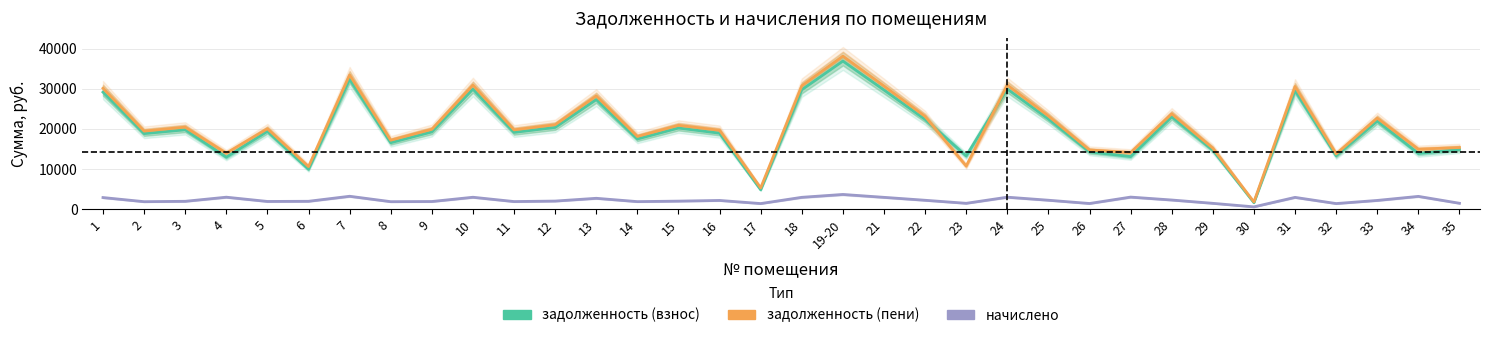

Reading left to right, what are all the values shown in this chart?

задолженность (взнос): 29148.8	18826.4	19778.5	12945.2	19404.1	9947.8	32357.9	16558.1	19254.2	29897.7	19125.8	20361.4	27292.9	17486.9	20216.9	18928.4	4837.3	29737.0	36887.9	29683.7	22367.1	13261.5	29925.4	22463.3	14280.4	13095.9	22998.1	14708.2	1619.2	29576.6	13298.4	21949.9	13875.4	14868.5
задолженность (пени): 30116.8	19451.6	20435.3	13943.3	20048.5	10605.4	33432.4	17184.1	19893.6	30890.5	19760.9	21037.5	28199.2	18117.4	20888.2	19656.6	5306.2	30724.5	38112.8	30669.4	23109.8	10751.7	30923.5	23209.2	14754.5	14101.7	23761.8	15196.6	1814.6	30558.8	13767.2	22678.8	14941.0	15362.2
начислено: 2903.8	1875.4	1970.3	2994.3	1933.0	1973.0	3223.4	1878.1	1918.1	2978.4	1905.3	2028.3	2718.9	1891.4	2014.0	2184.5	1406.6	2962.3	3674.7	2957.0	2228.1	1470.5	2994.3	2237.8	1422.5	3017.2	2291.0	1465.2	586.1	2946.4	1406.6	2186.6	3196.8	1481.2